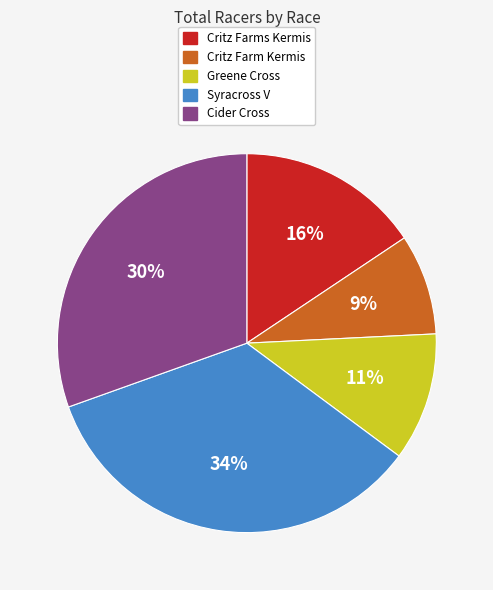

To the nearest percent, what percentage of the pie is Cider Cross?

30%